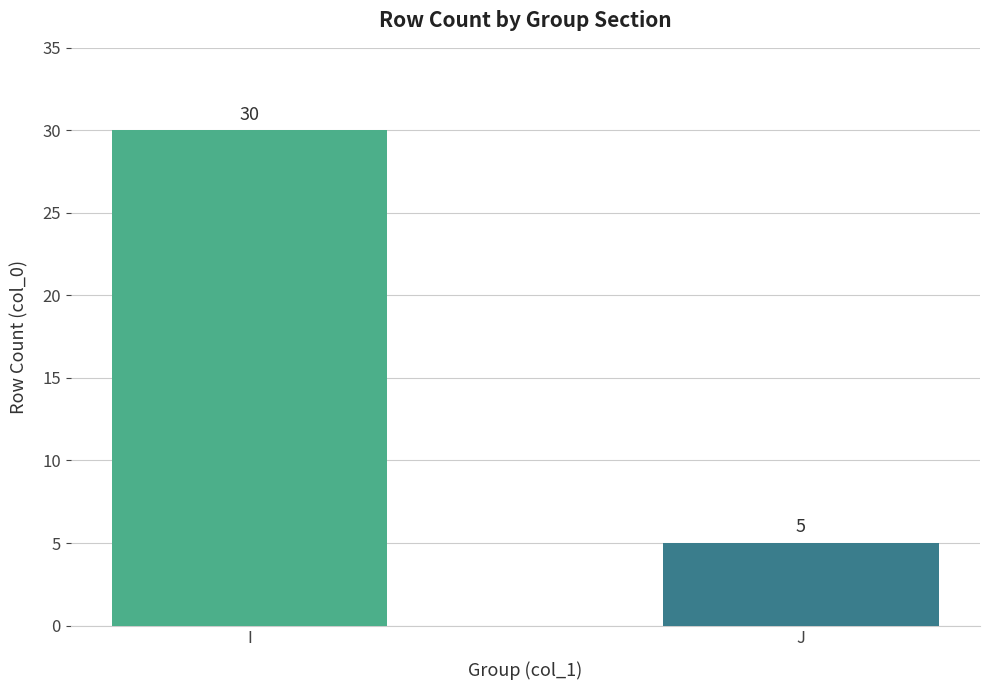

How many bars are there in total?

2